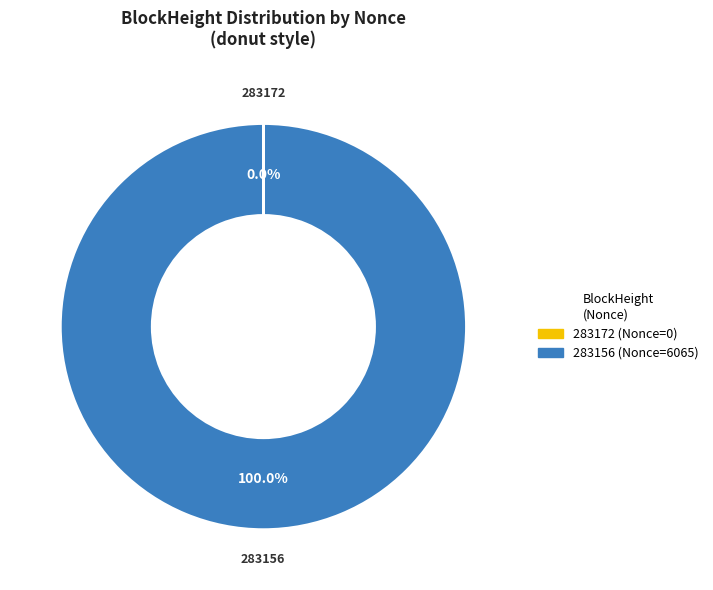

Which slice represents more than half of the pie?

283156